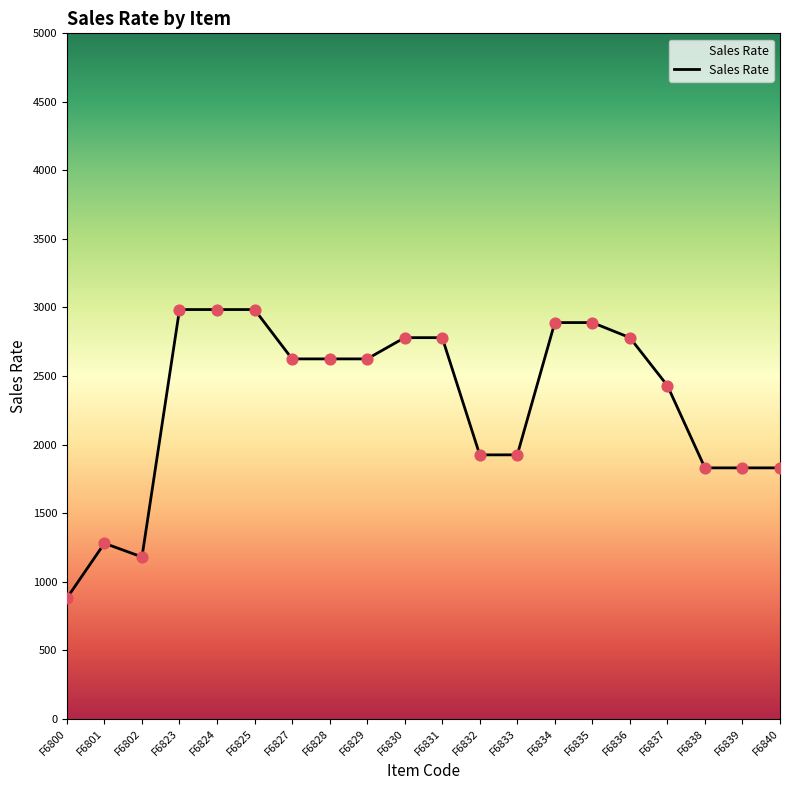

What is the change in value from F6802 to F6835?

+1710